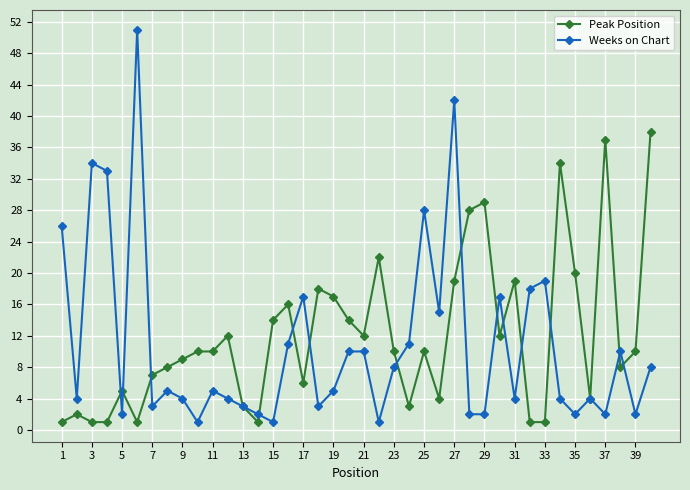

Which series has the largest range (max minus min)?

Weeks on Chart